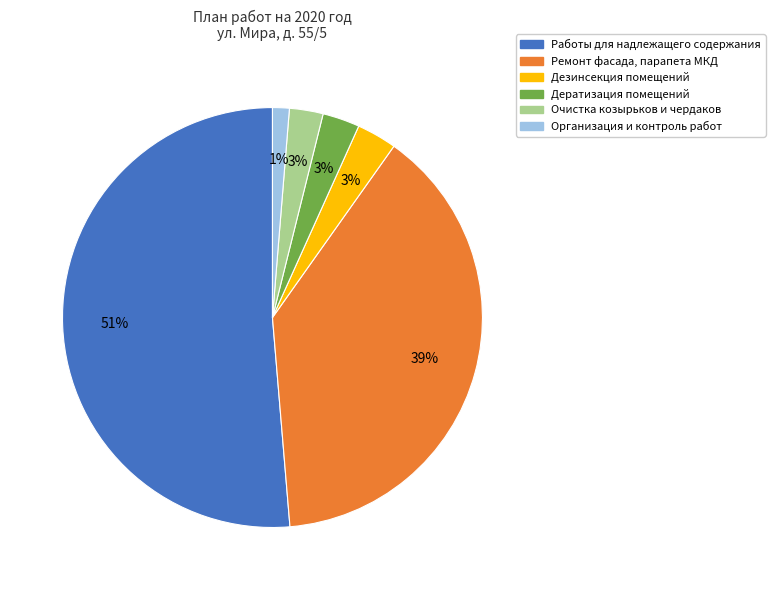

Is Работы для надлежащего содержания the majority of the pie?

Yes